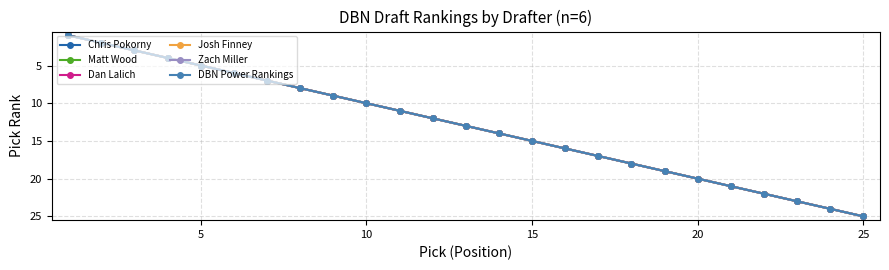

What is the average value of the Dan Lalich series?

13